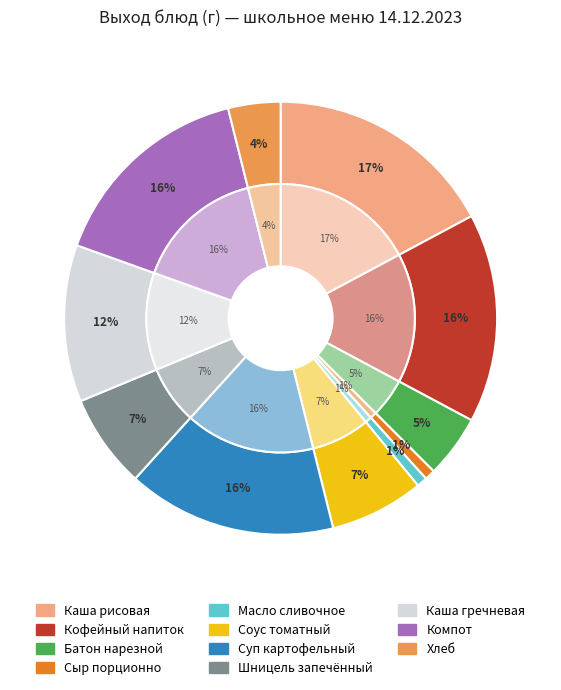

How many slices are in this pie chart?

11